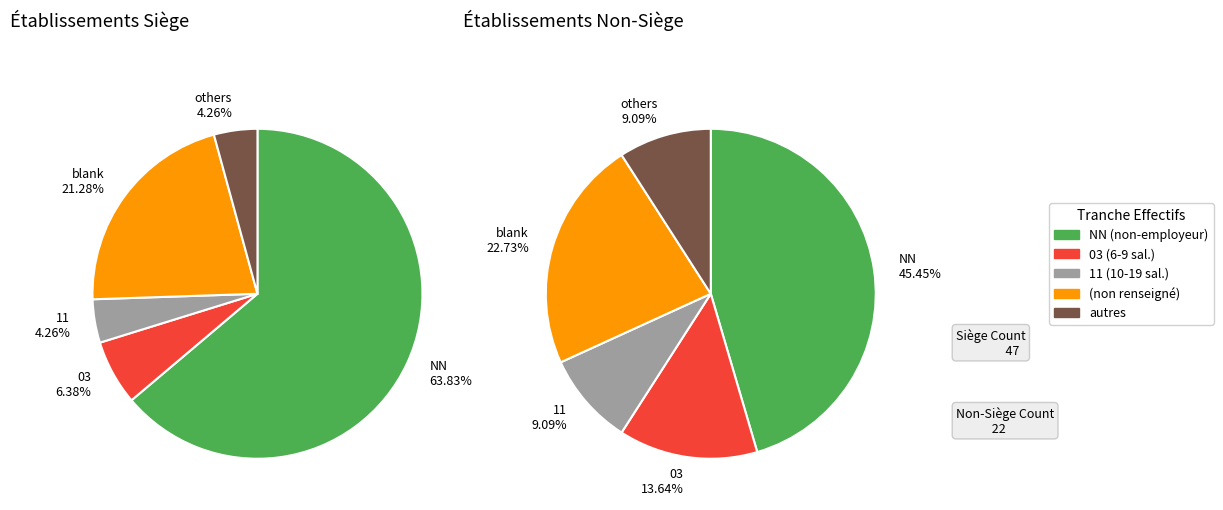

Which category accounts for the majority?

NN